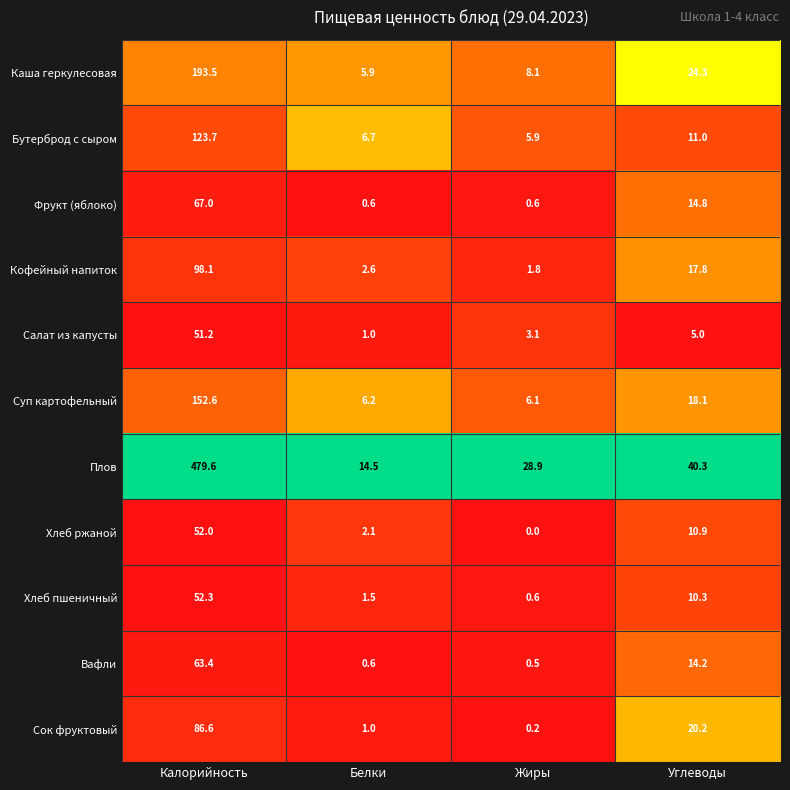

What is the sum of all Суп картофельный values?

183.0